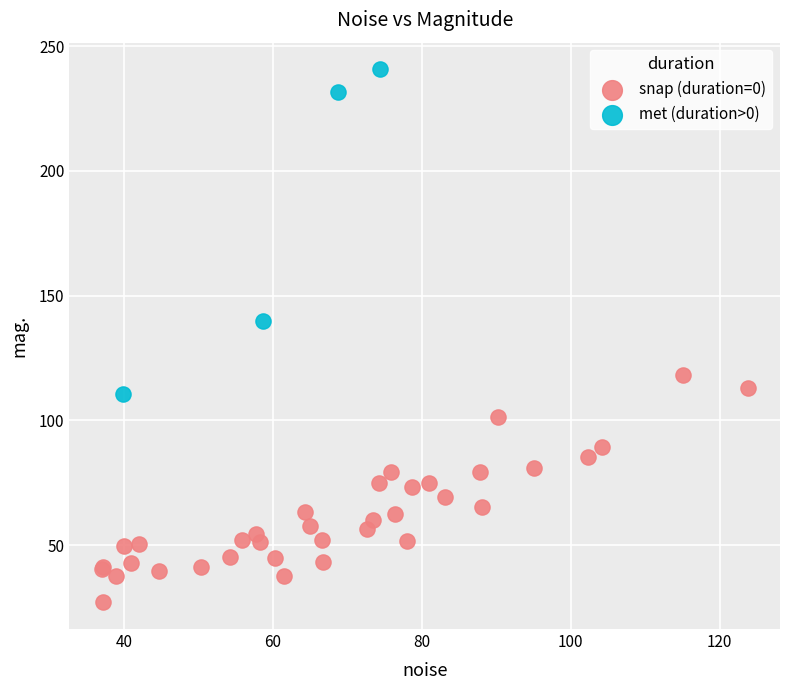

What are all the series names shown in the legend?

snap (duration=0), met (duration>0)